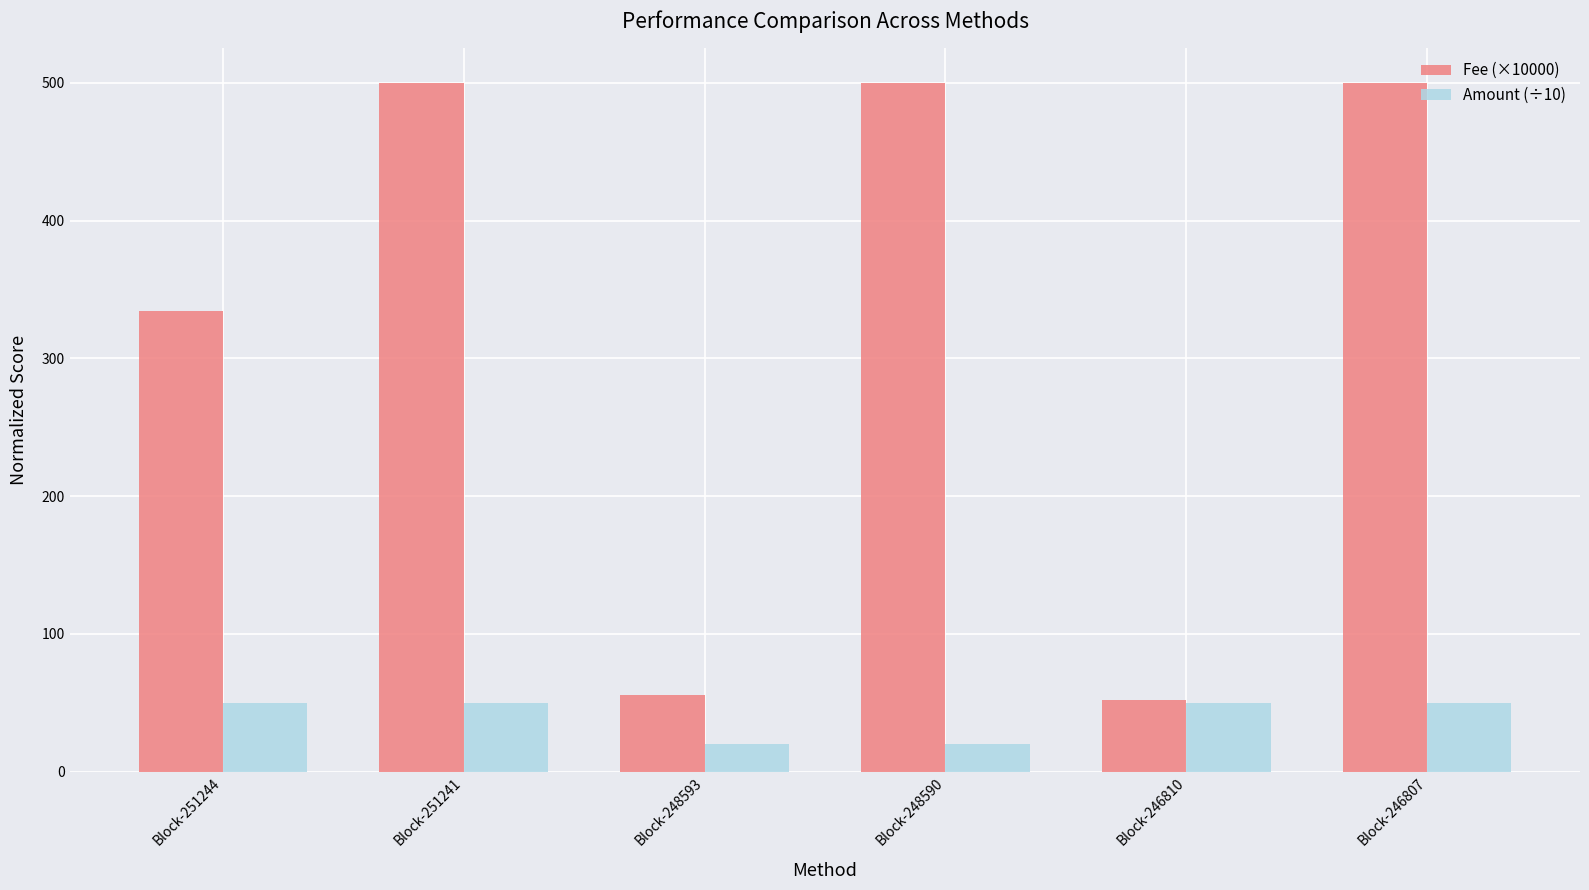

Read the Amount (÷10) value at Block-251244.

50.0